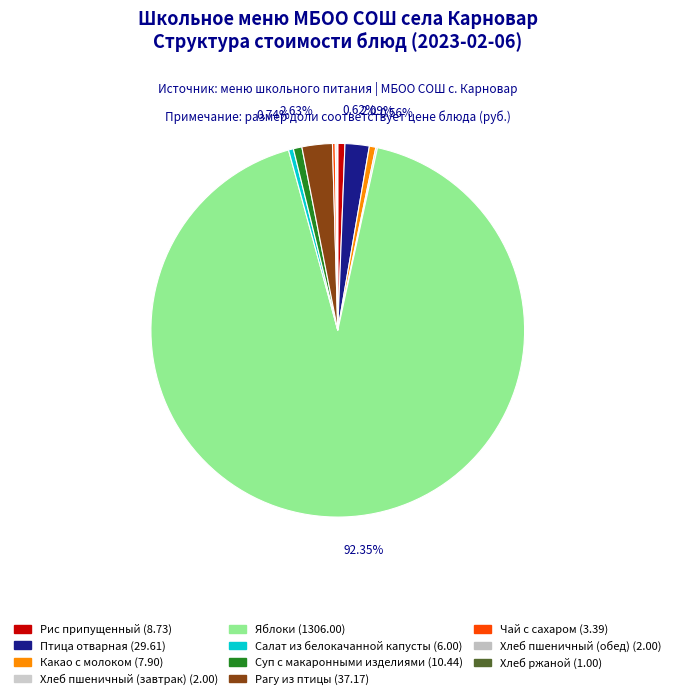

The Суп с макаронными изделиями slice represents 1% of the pie. True or false?

True